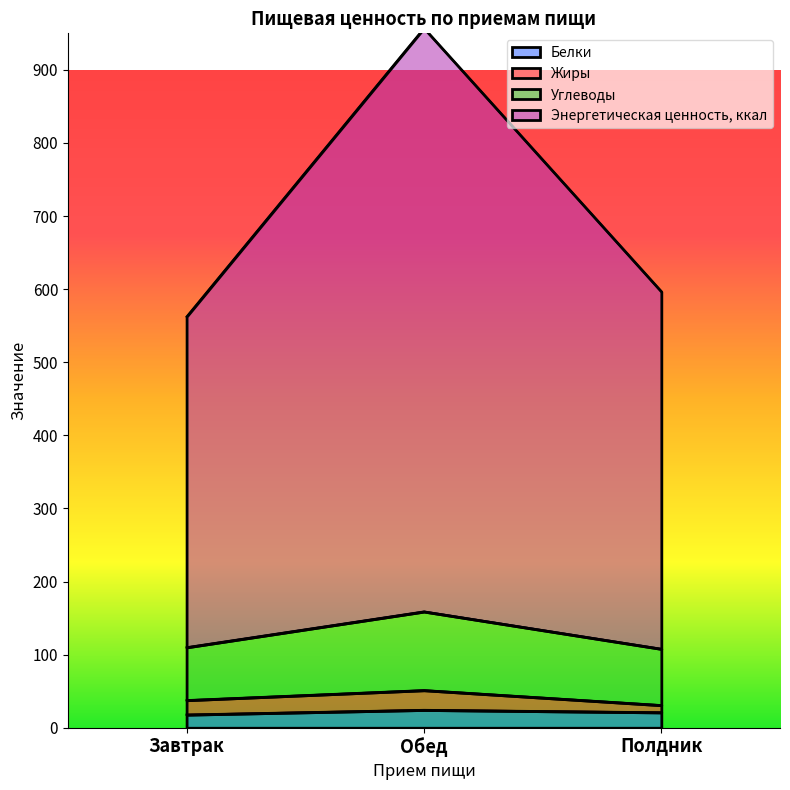

The value of Белки at Обед is 24.4. True or false?

True